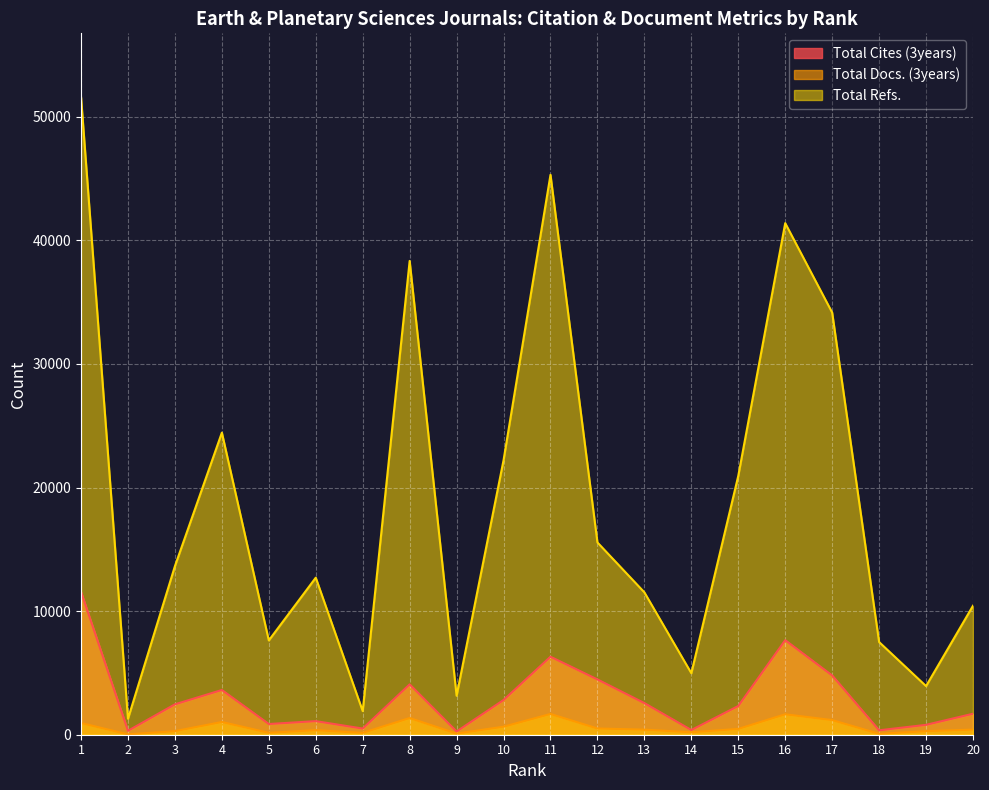

The value of Total Cites (3years) at 14 is 242. True or false?

False